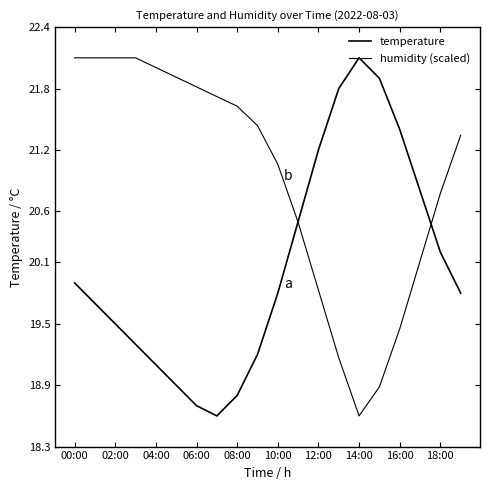

Reading right to left, transcribe all the data shown in this chart.

temperature: 19.8	20.2	20.8	21.4	21.9	22.1	21.8	21.2	20.5	19.8	19.2	18.8	18.6	18.7	18.9	19.1	19.3	19.5	19.7	19.9
humidity (scaled): 21.3	20.8	20.1	19.5	18.9	18.6	19.2	19.8	20.5	21.1	21.4	21.6	21.7	21.8	21.9	22.0	22.1	22.1	22.1	22.1